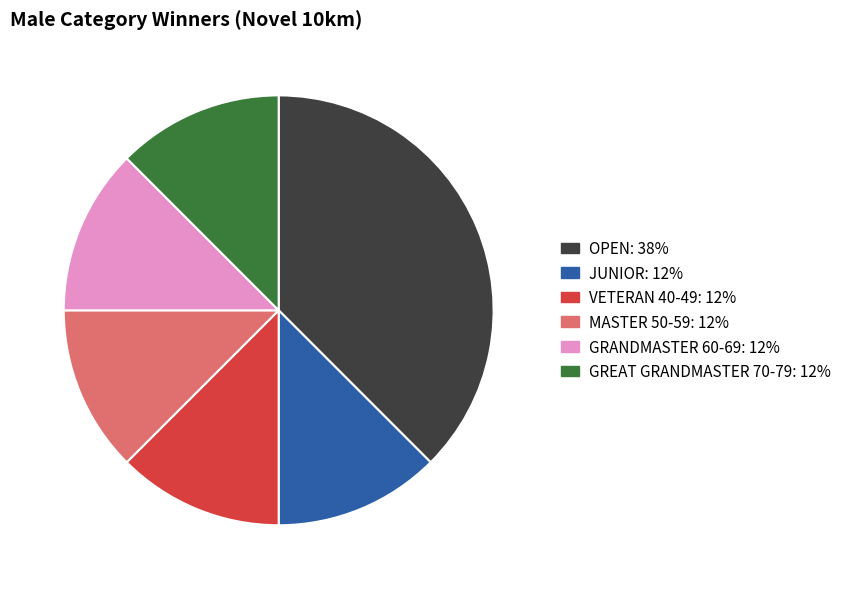

Approximately how many times larger is the value at VETERAN 40-49 compared to OPEN?

0.3